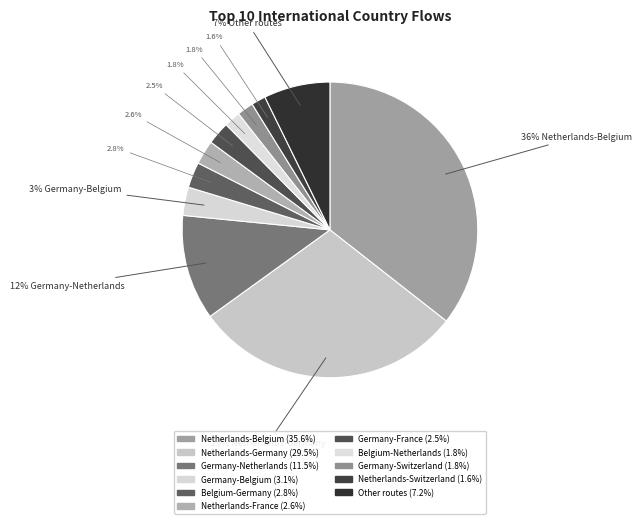

Combined, what portion of the pie is Germany-Belgium and Netherlands-Belgium?

38.7%